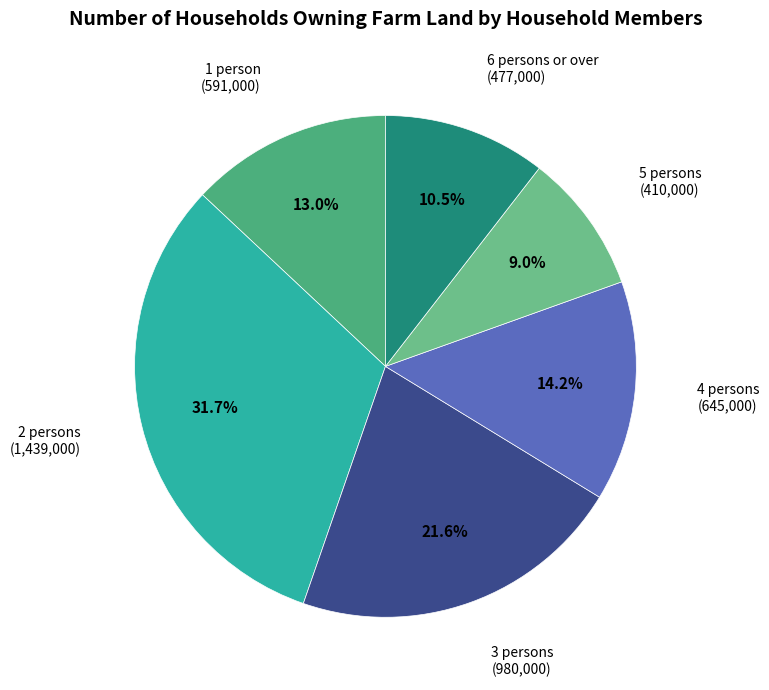

Rank the categories by value from lowest to highest.

5 persons, 6 persons or over, 1 person, 4 persons, 3 persons, 2 persons